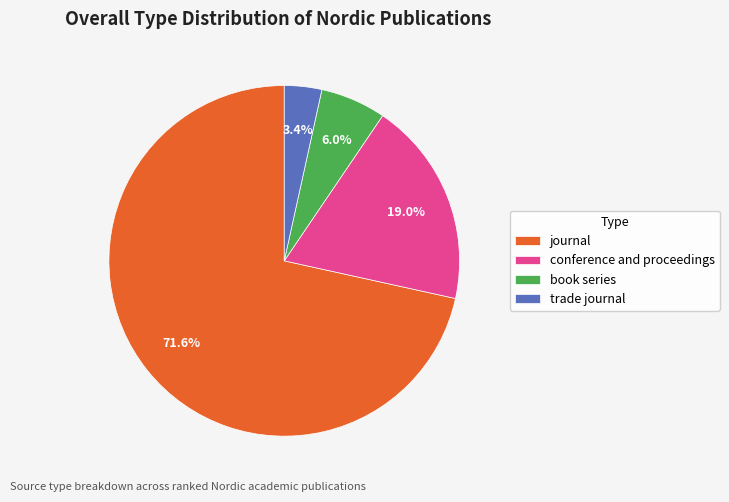

Do conference and proceedings and trade journal together represent more than half of the pie?

No